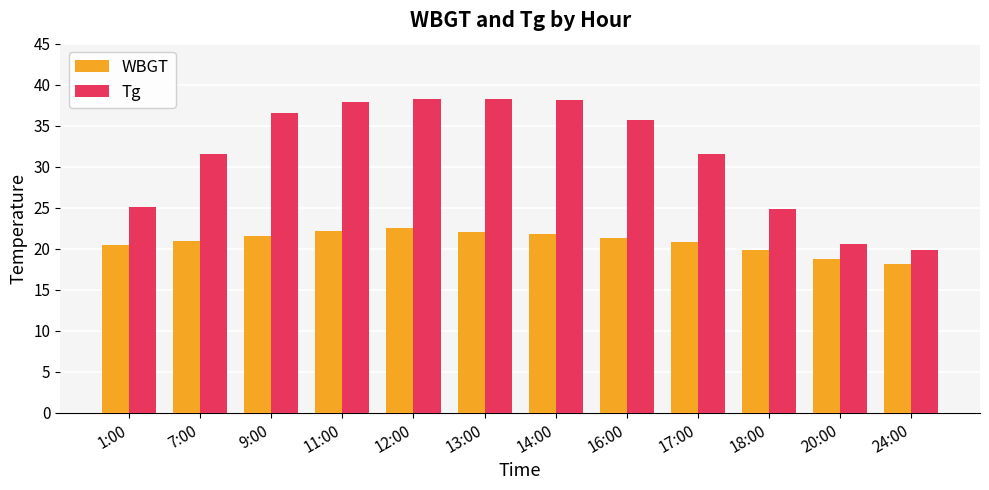

The WBGT series shows 35.8 at 7:00. True or false?

False